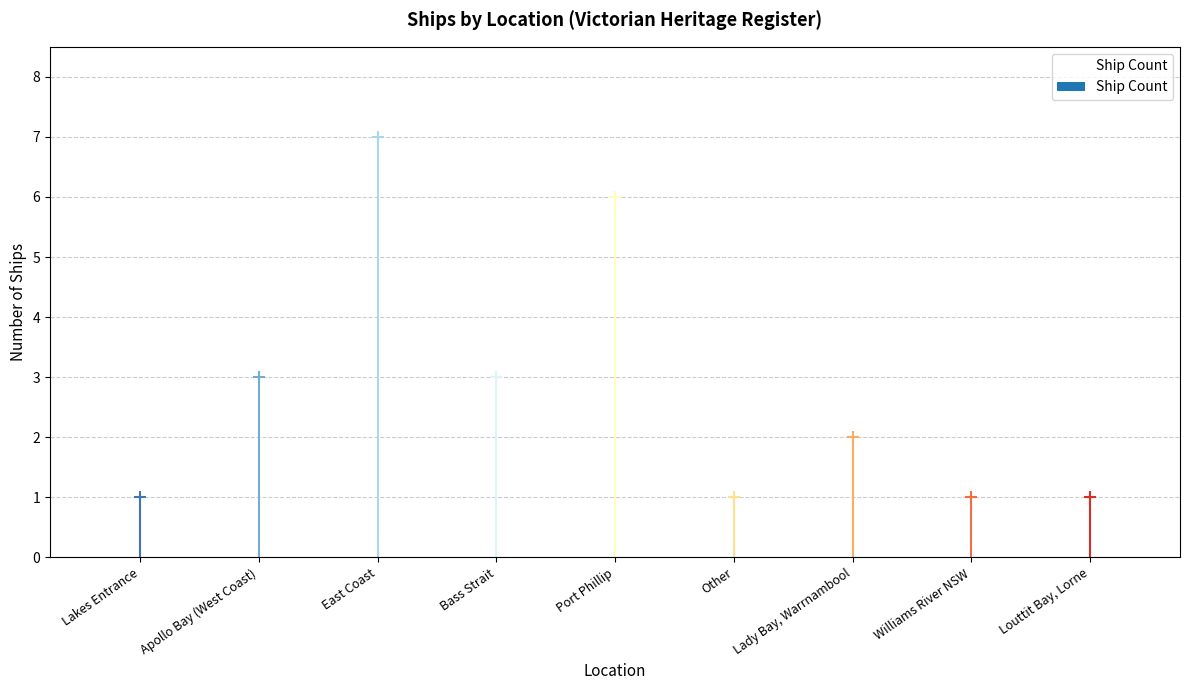

The chart shows a value of 1 at Bass Strait. True or false?

False